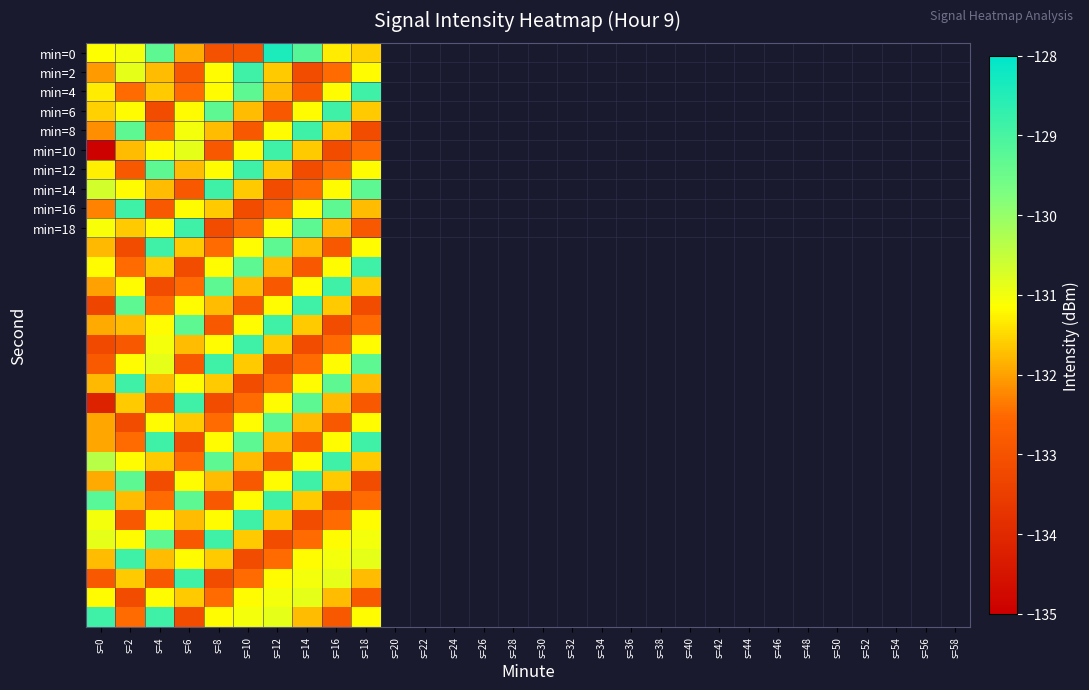

At which category is the sum across all series the highest?

s=12